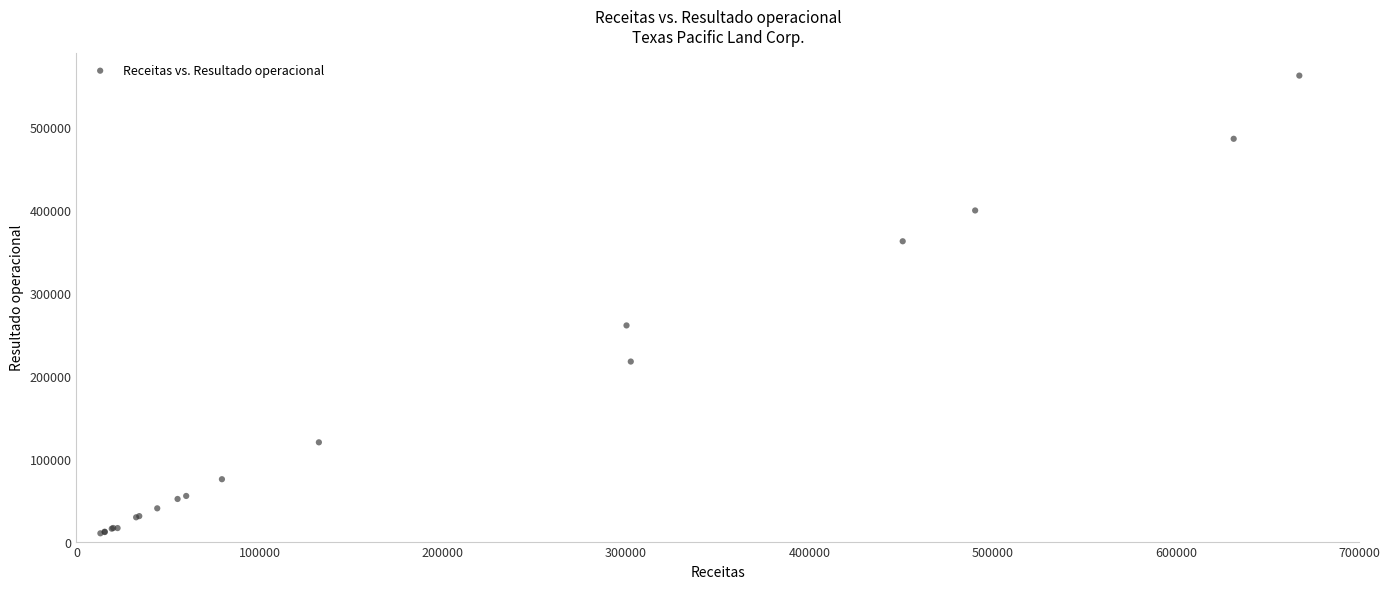

What Y value in the scatter plot is closest to 286149?

260834